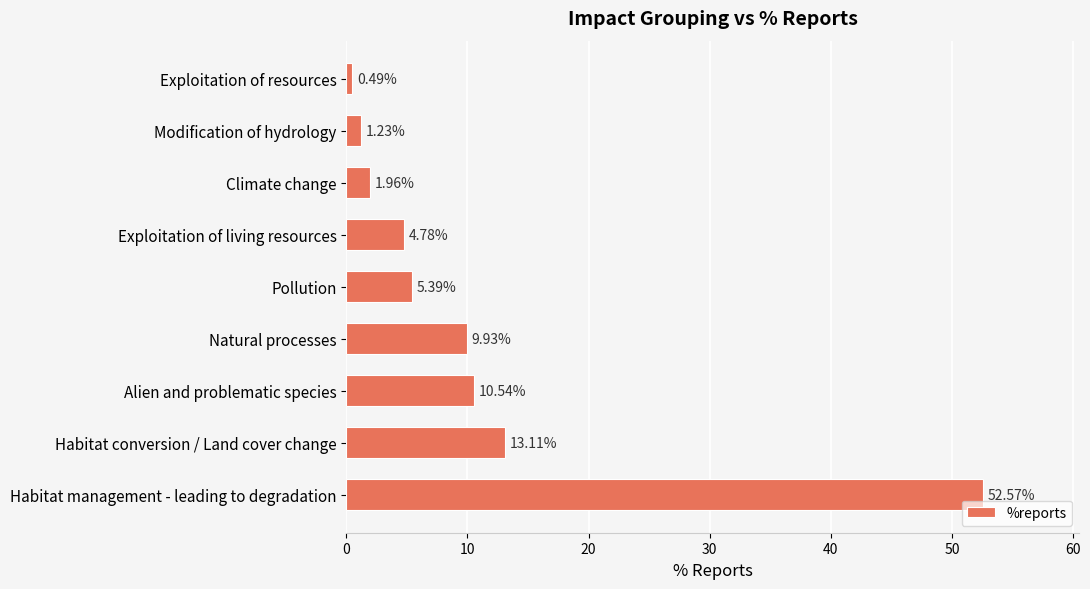

At which label is the value closest to 26?

Habitat conversion / Land cover change